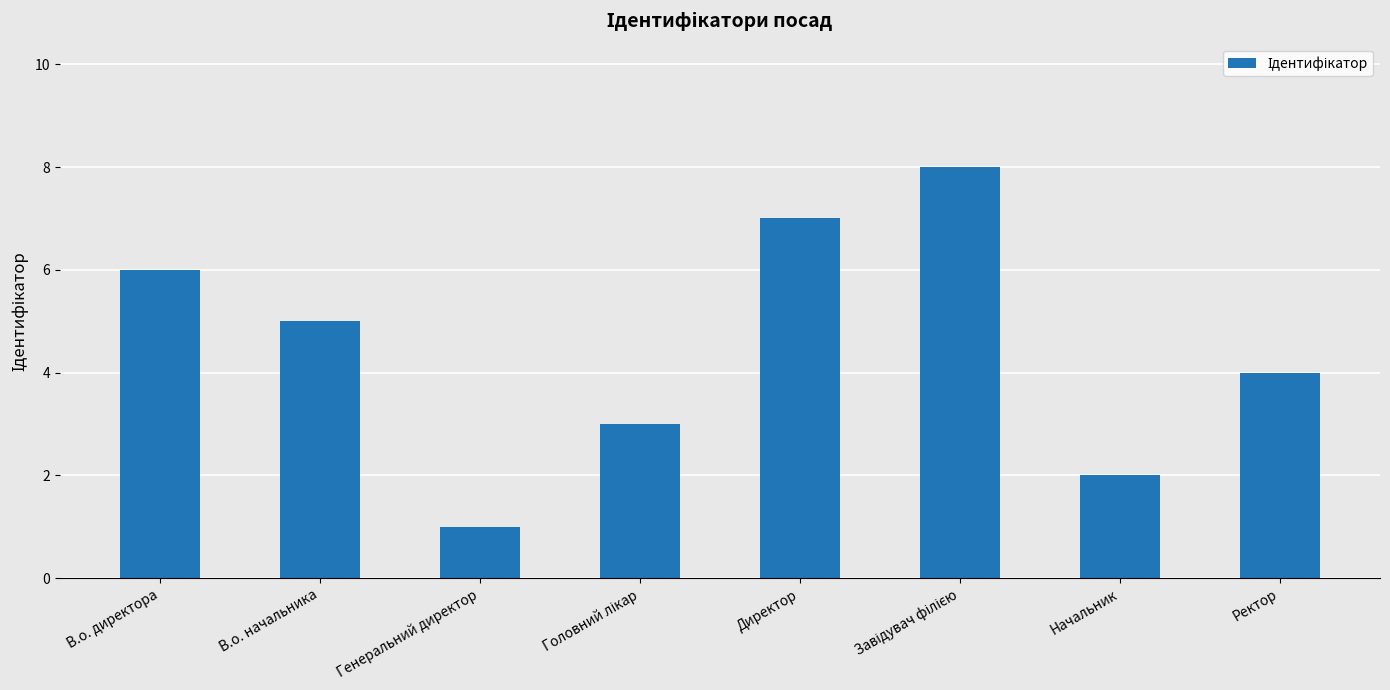

How many bars are there in total?

8